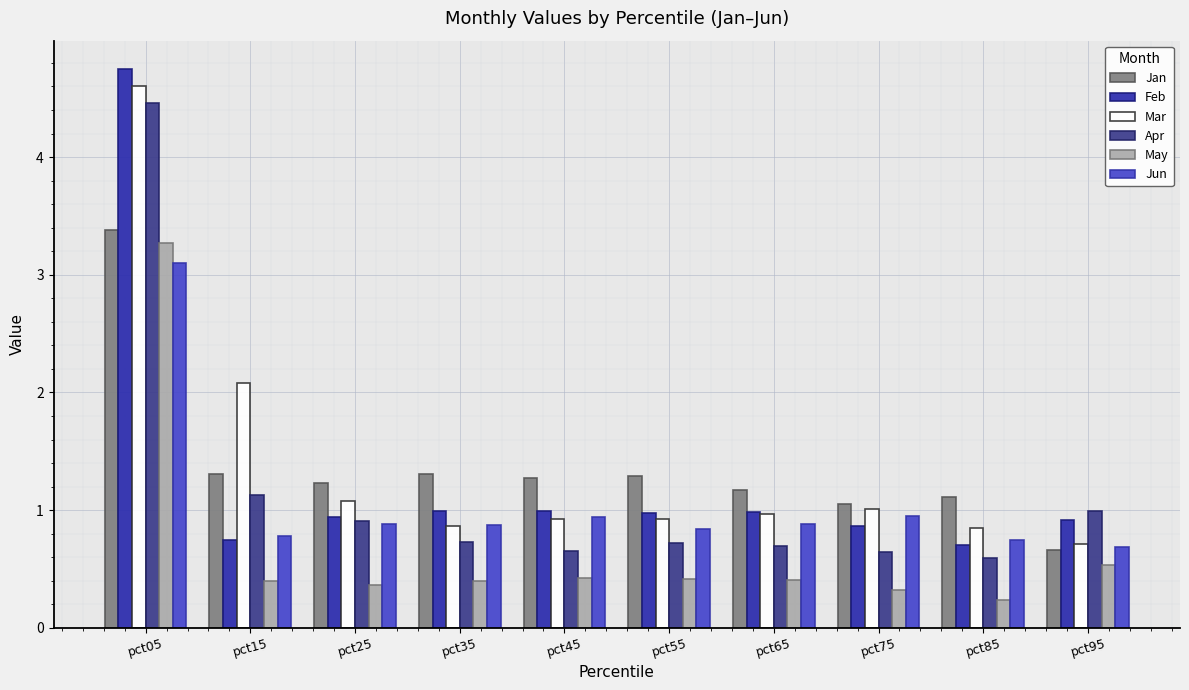

What is the difference between the highest and lowest values at pct65?

0.8